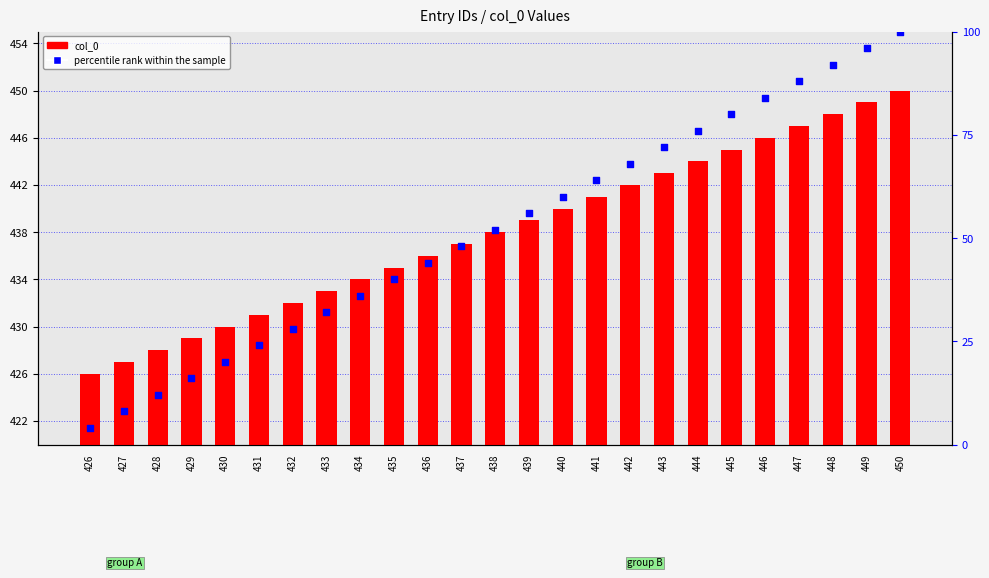

Which series has the largest total across all categories?

col_0